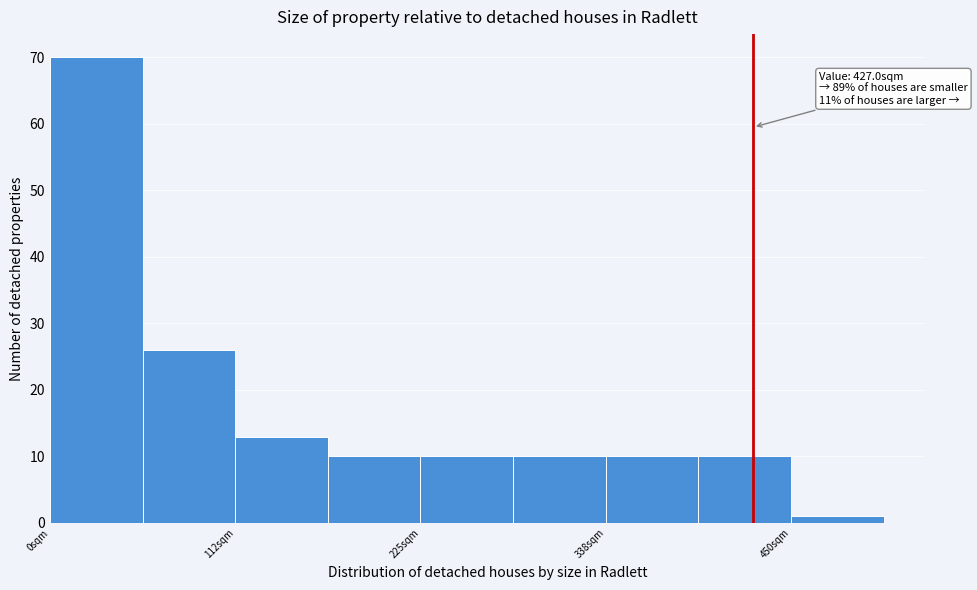

Read against the x-axis, roughly where is the centre of the tallest bar?

20